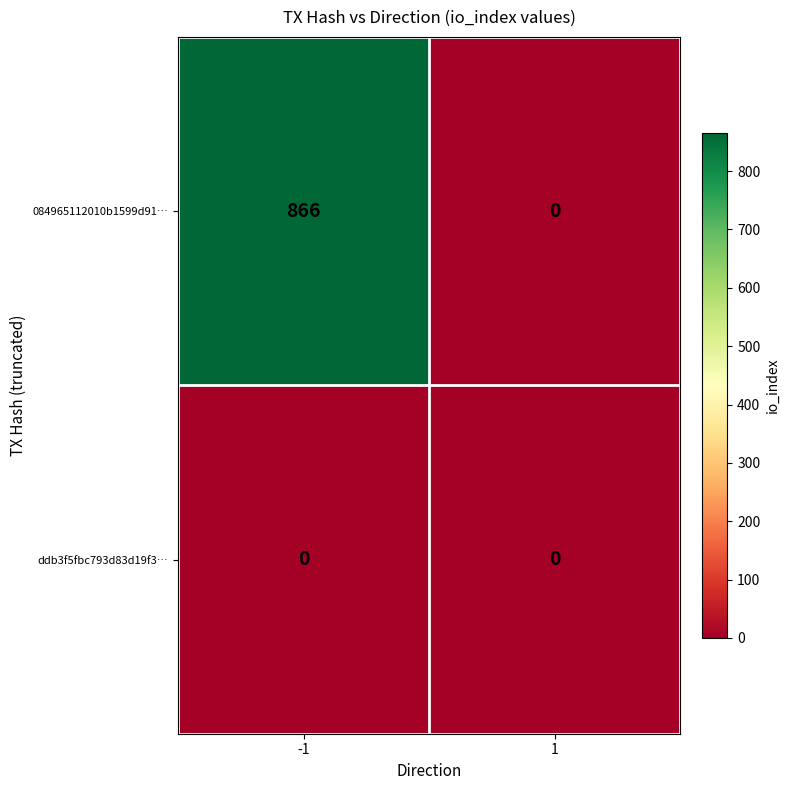

How many distinct data groups are displayed?

2